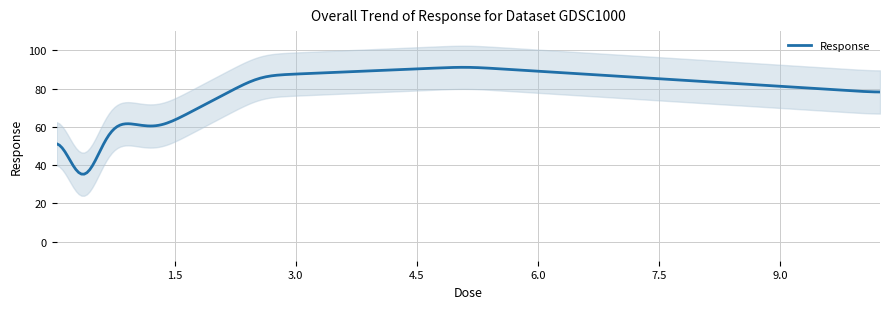

Is this an area chart (filled region under the line)?

No